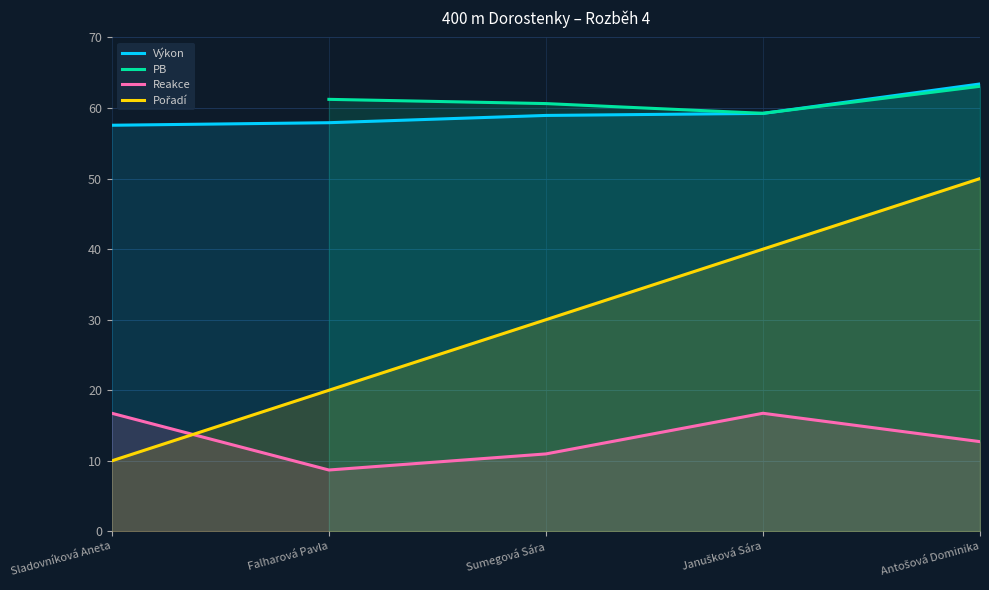

At which category is the sum across all series the highest?

Antošová Dominika